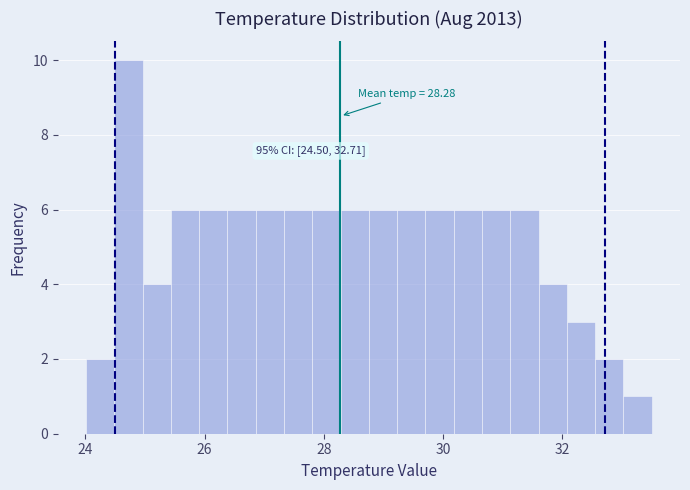

Read against the x-axis, roughly where is the centre of the tallest bar?

24.8